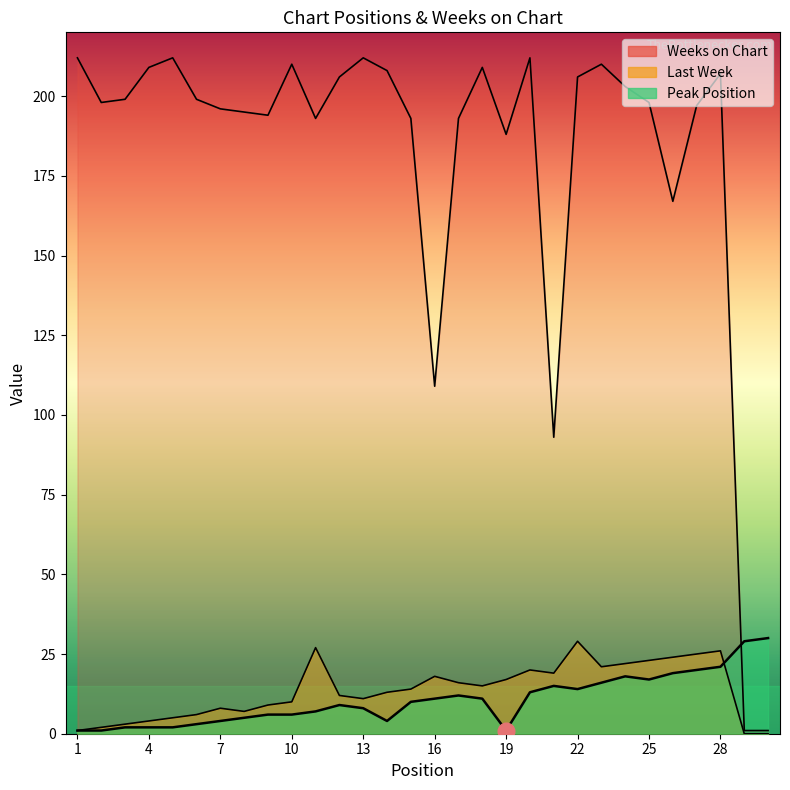

In Peak Position, how many points are higher than both neighbors (excluding endpoints)?

4